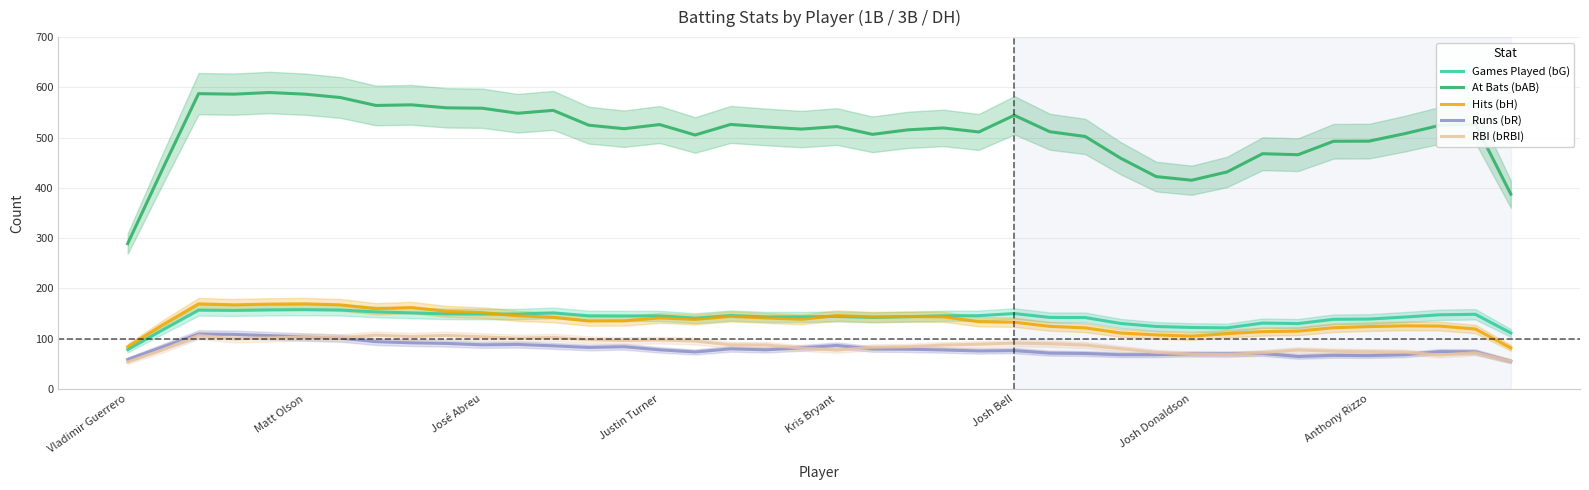

The value of Runs (bR) at Kris Bryant is 113.0. True or false?

False